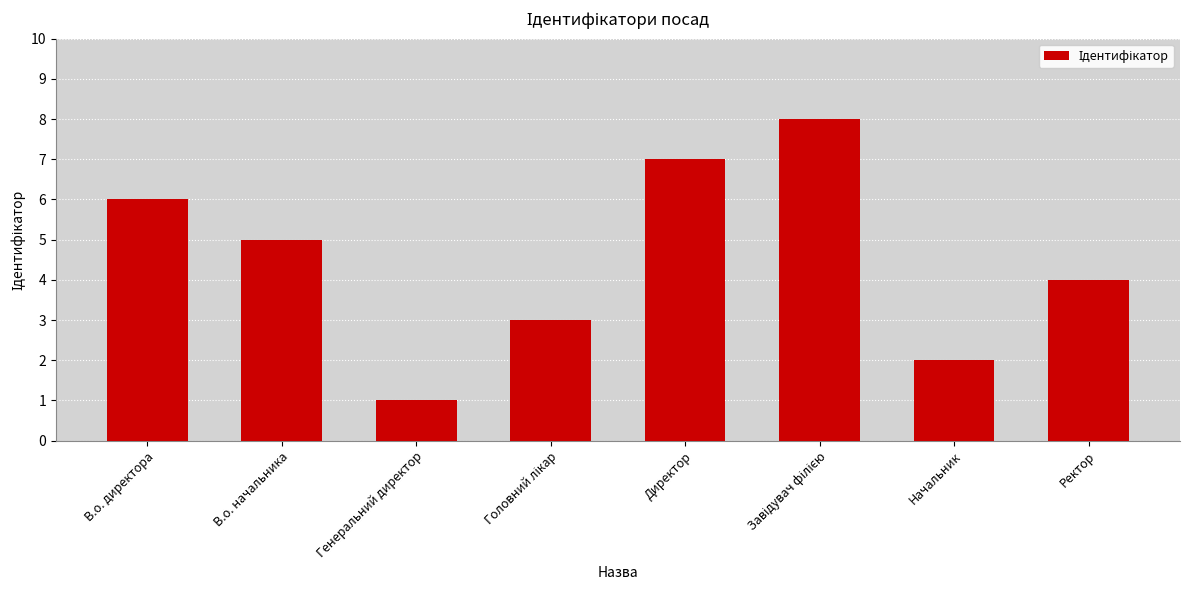

What is the difference between the maximum and minimum values?

7